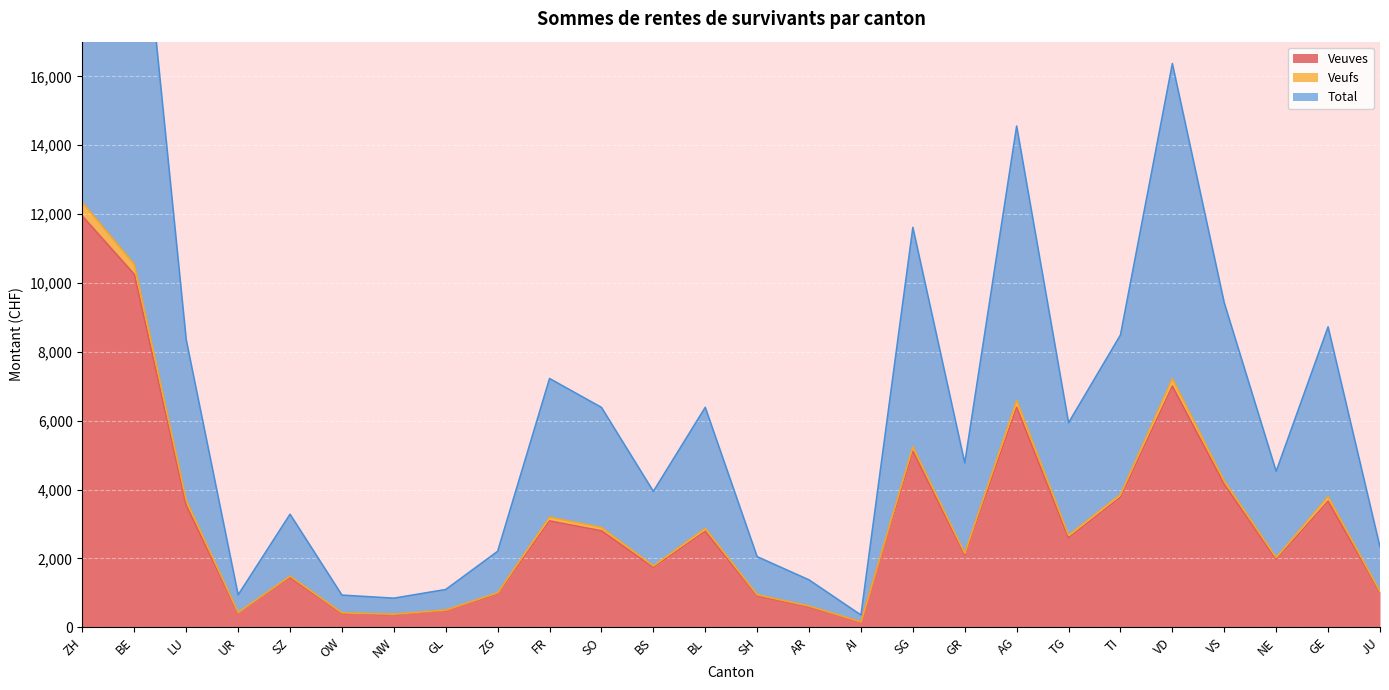

What is the spread (max minus min) of values at FR?

4137